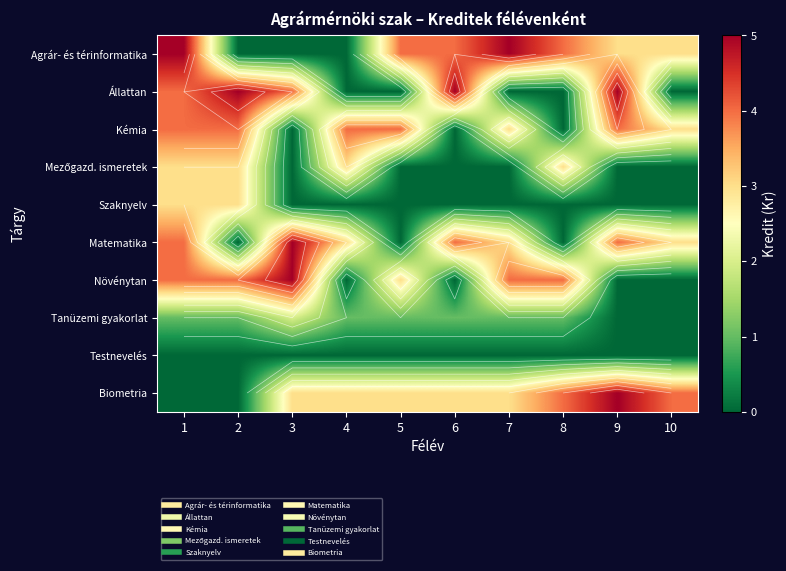

At which label does Agrár- és térinformatika reach its minimum?

2